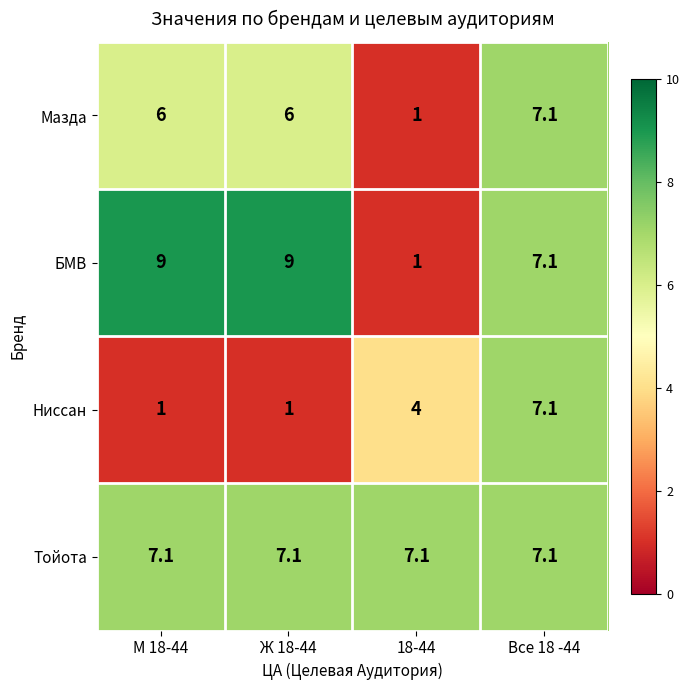

What is the greatest value displayed?

9.0